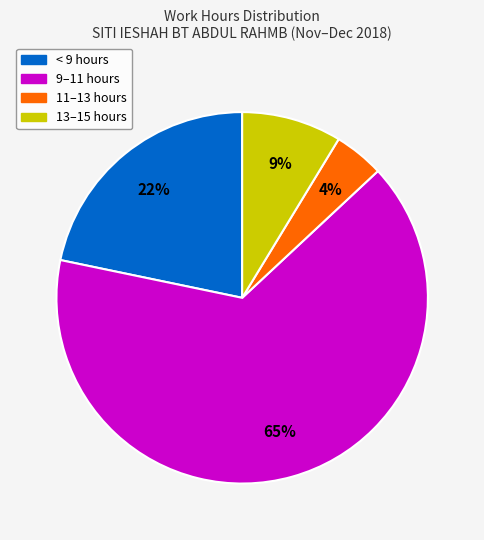

Is there a majority slice in this chart?

Yes